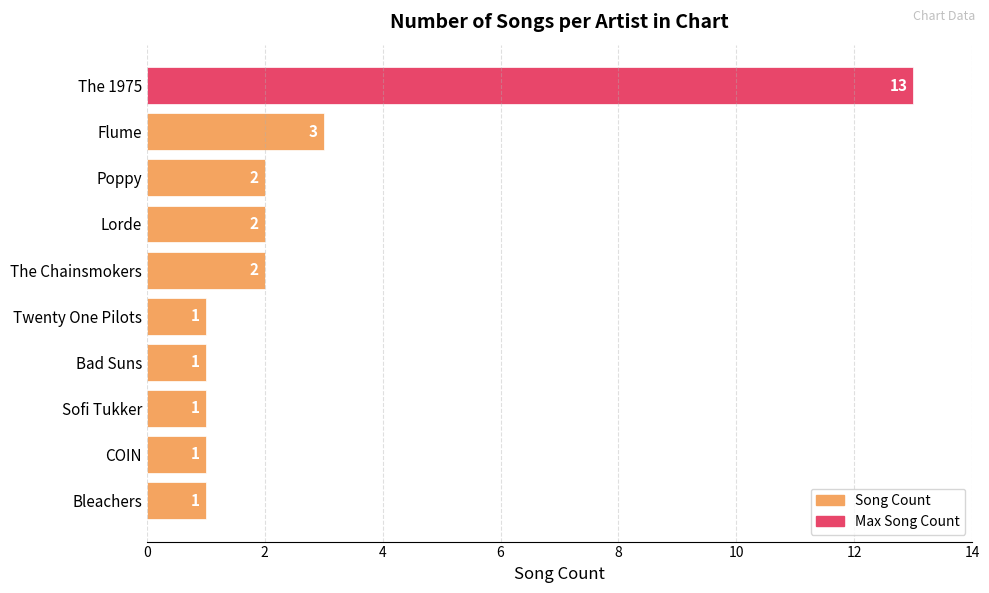

Are the bars grouped side by side (vs. stacked)?

No